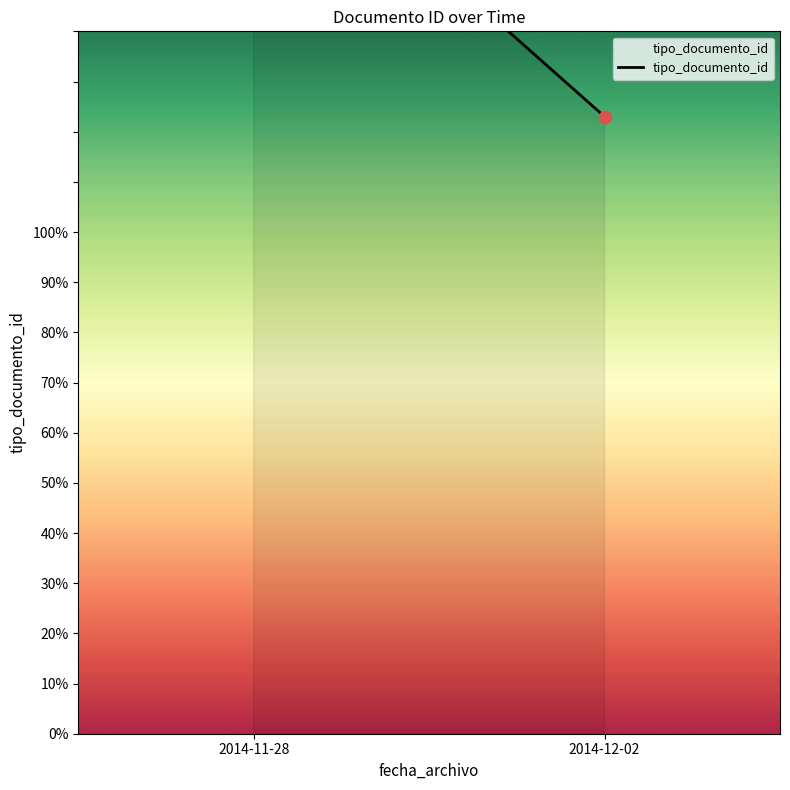

What is the change in value from 2014-11-28 to 2014-12-02?

-62